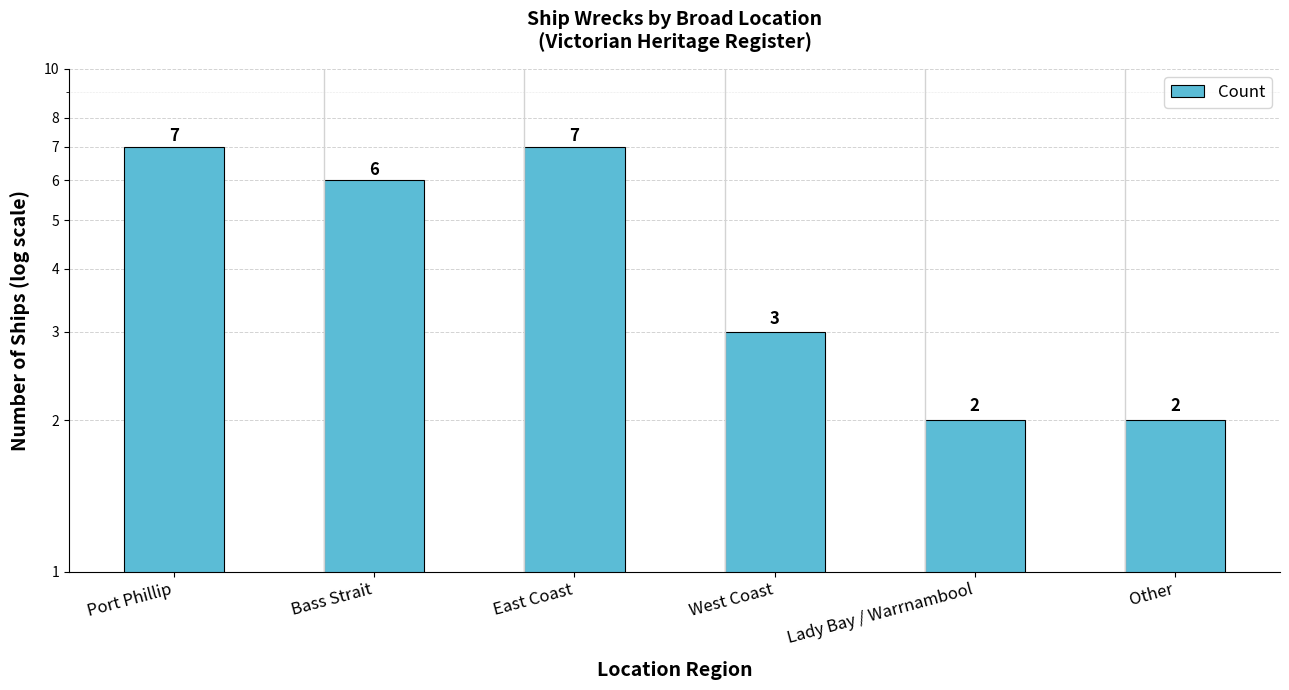

Approximately how many times larger is the value at East Coast compared to Port Phillip?

1.0